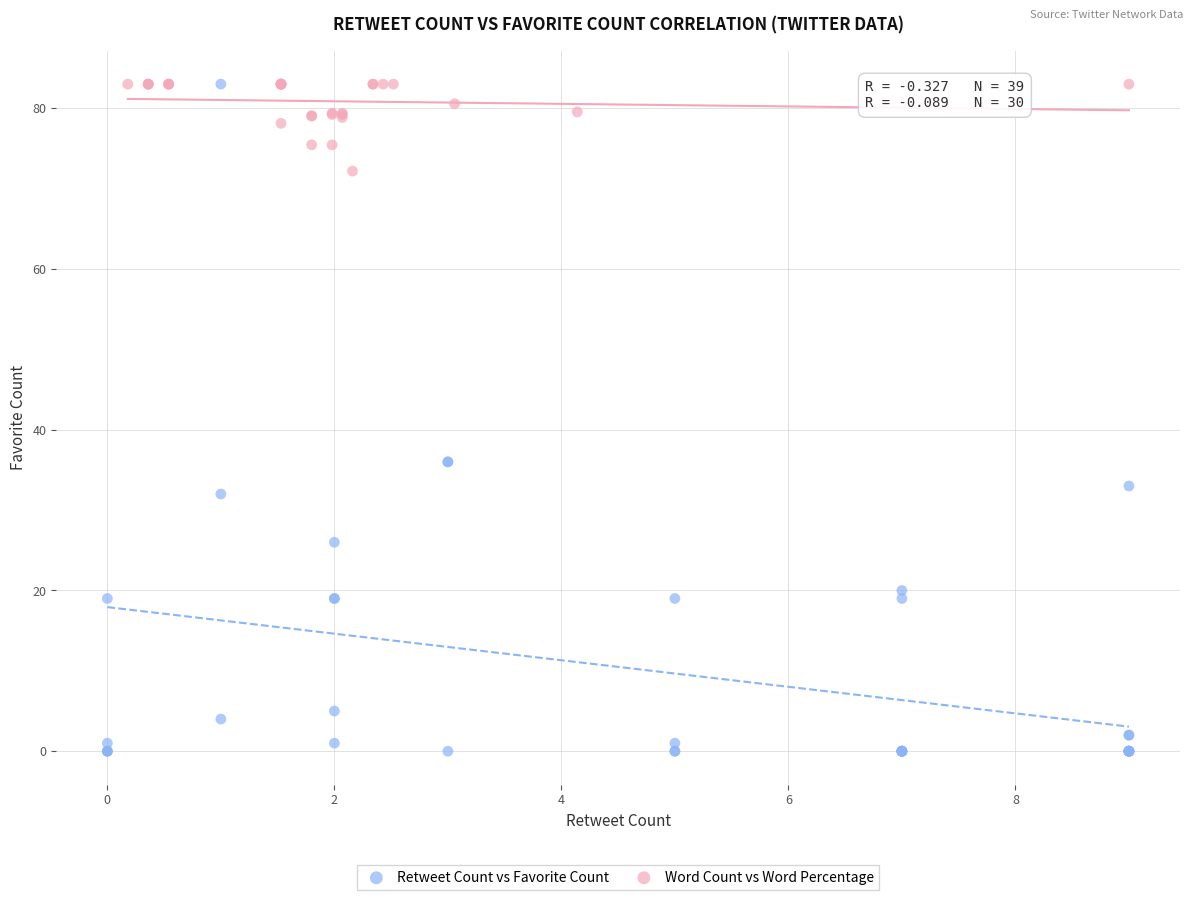

Which series has the widest spread of Y values?

Retweet Count vs Favorite Count